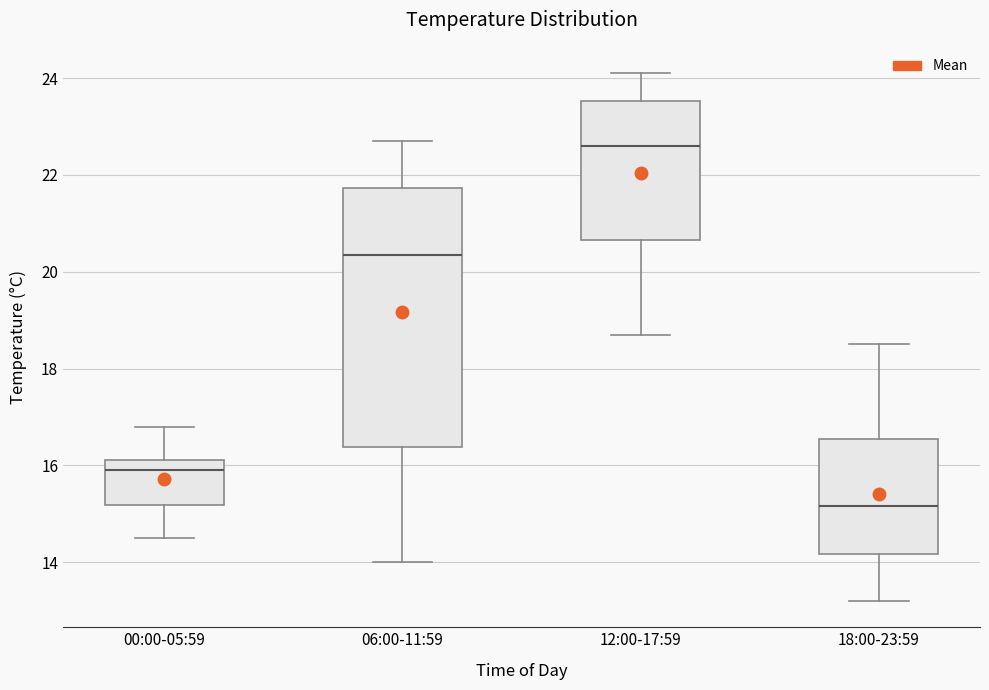

Reading left to right, read every box against the y-axis: the position of its median line, the range the box covers, and the ends of its whiskers. The values are not printed on the chart, so give them approximately, as read against the axis.

00:00-05:59: median 16.0, box 15.2 to 16.2, whiskers 14.6 to 16.8
06:00-11:59: median 20.4, box 16.4 to 21.8, whiskers 14.0 to 22.8
12:00-17:59: median 22.6, box 20.6 to 23.6, whiskers 18.8 to 24.2
18:00-23:59: median 15.2, box 14.2 to 16.6, whiskers 13.2 to 18.6